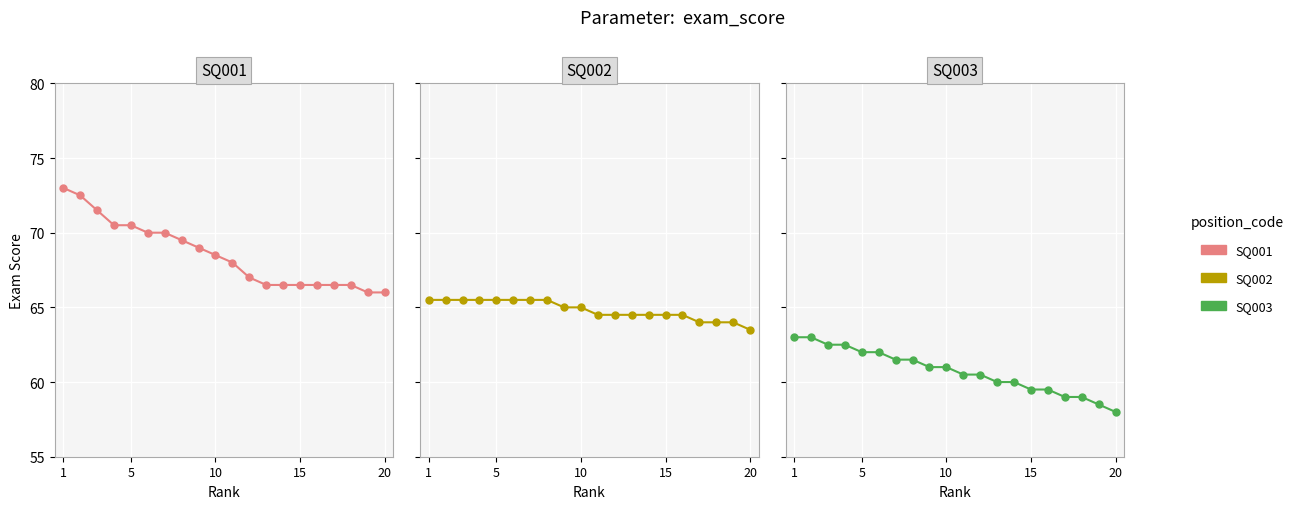

The value of SQ002 at 15 is 17.1. True or false?

False